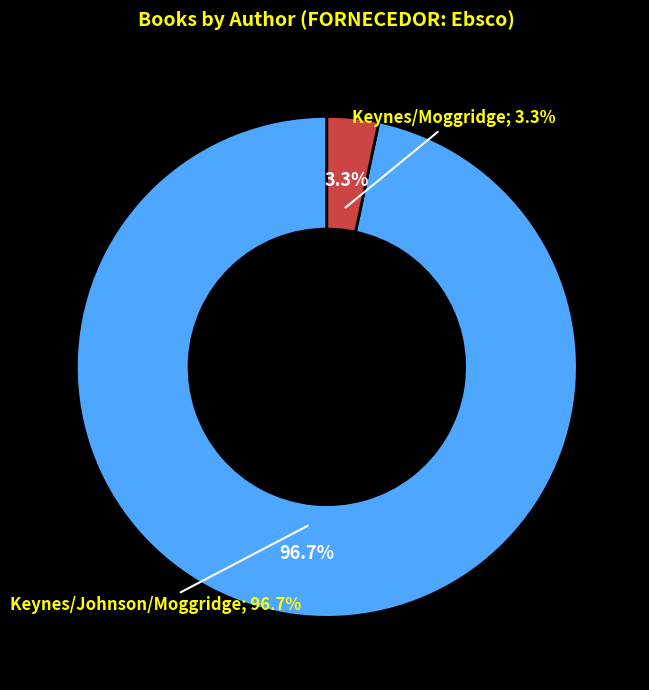

Which category has the smallest portion of the pie?

Keynes/Moggridge